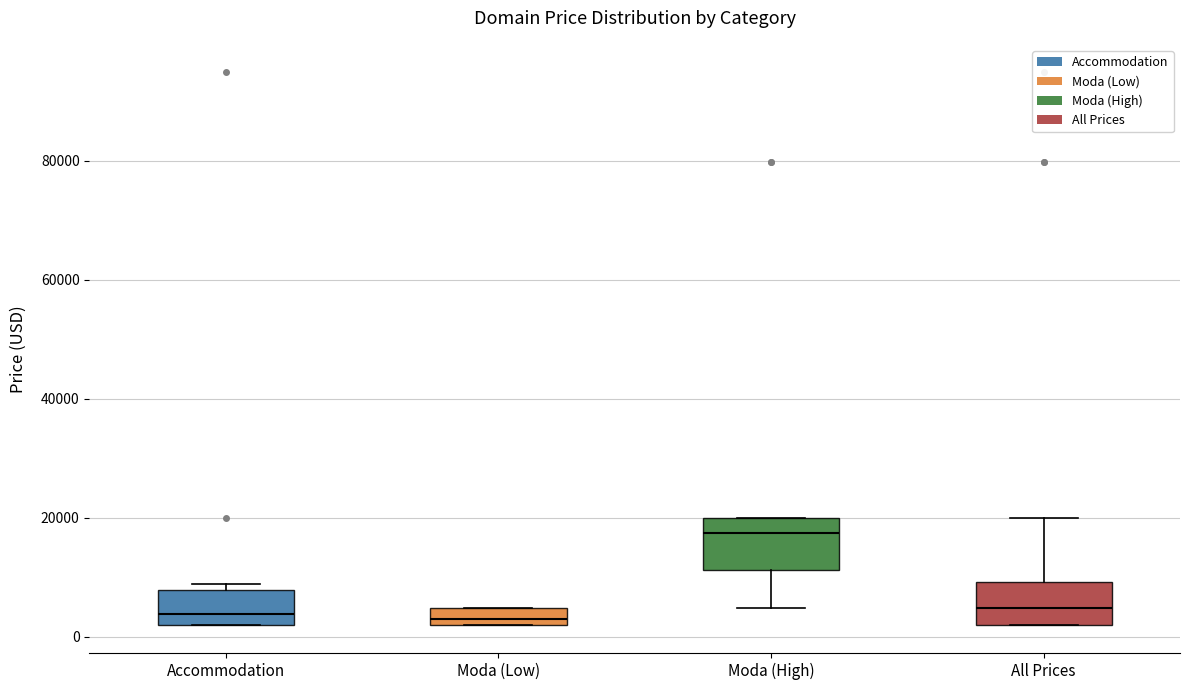

Where is the upper edge of the box for Moda (Low) on the y-axis? The values are not printed on the chart, so give them approximately, as read against the axis.

4000